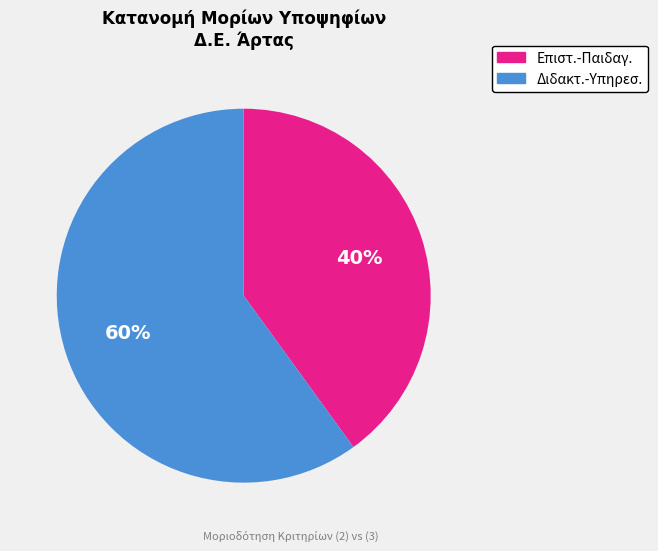

To the nearest percent, what is the average slice percentage?

50%